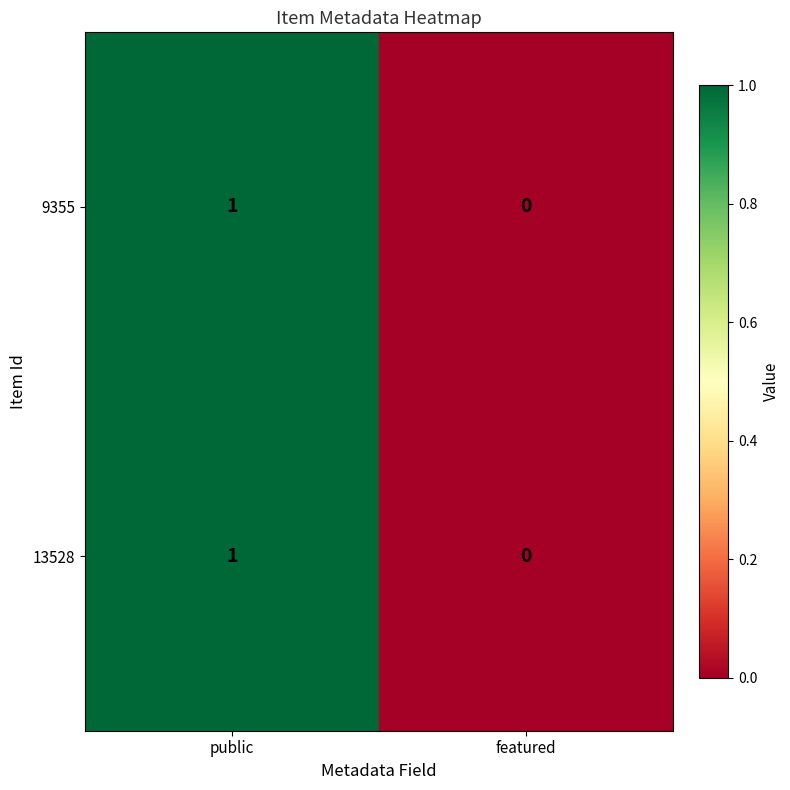

True or false: 13528 has a value of -1 at featured.

False